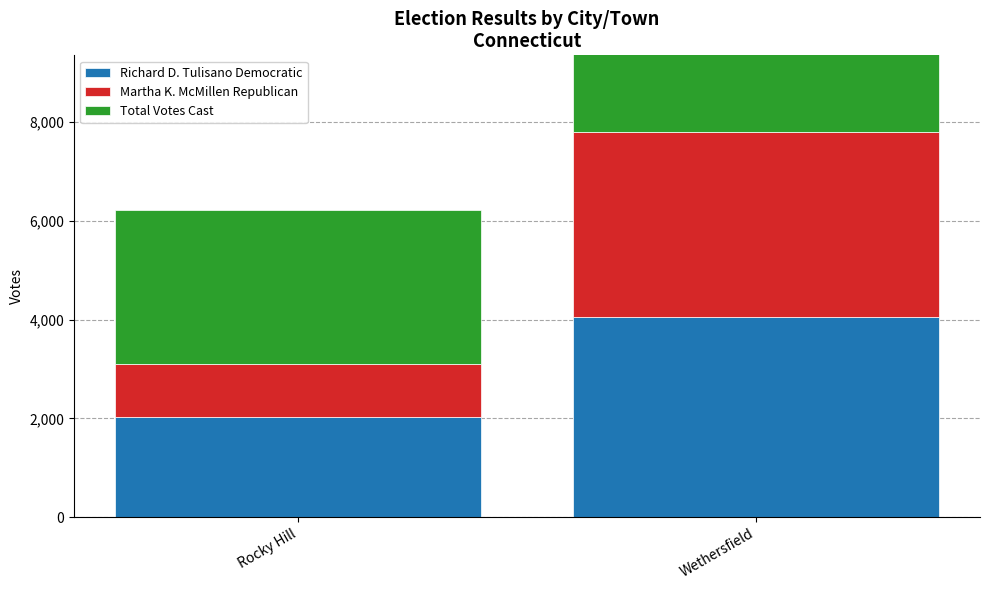

What is the label of the 1st bar from the right?

Wethersfield